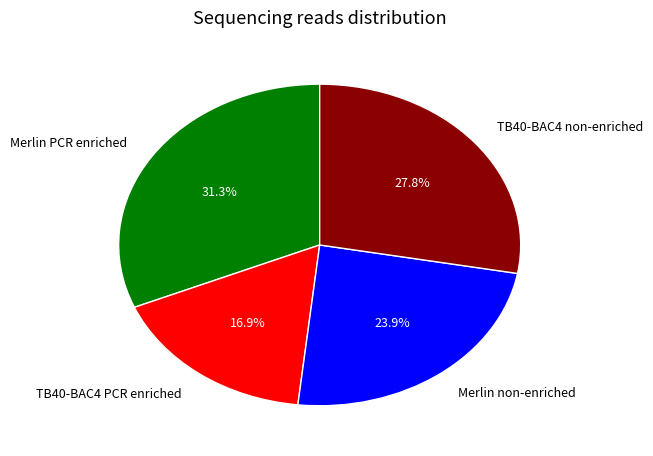

Rank the categories by value from highest to lowest.

Merlin PCR enriched, TB40-BAC4 non-enriched, Merlin non-enriched, TB40-BAC4 PCR enriched